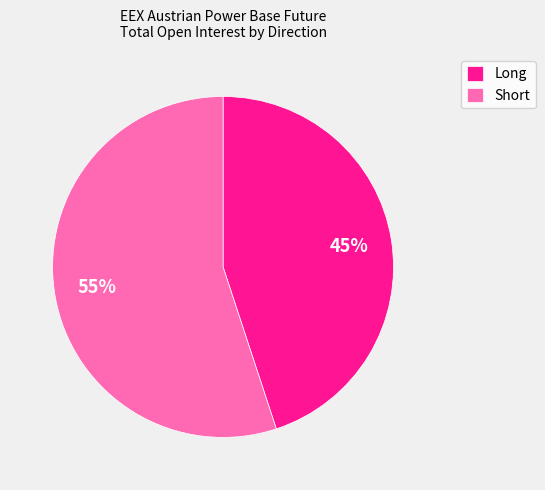

Which slice is the largest?

Short